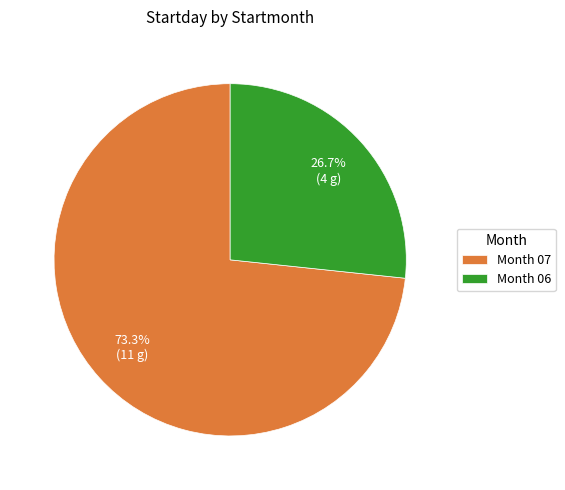

What portion of the pie excludes Month 07?

26.7%